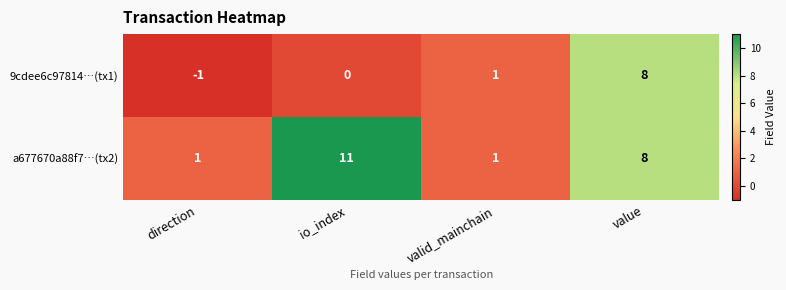

Count the number of data series in this chart.

2